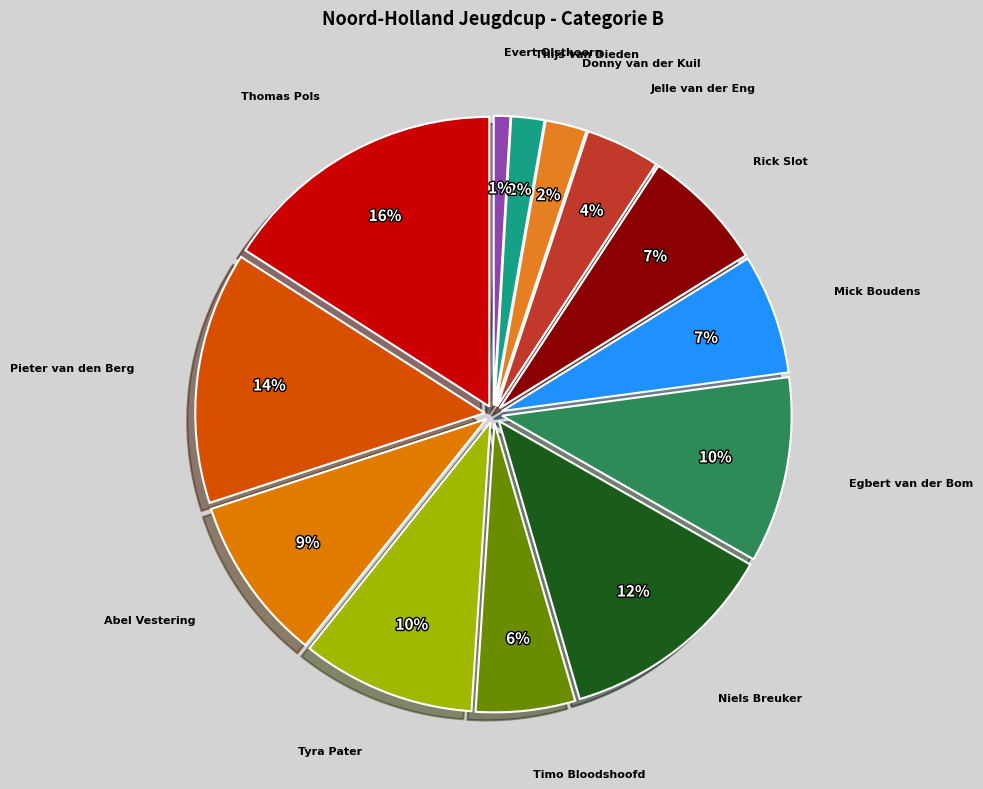

Count the number of slices in the pie.

13